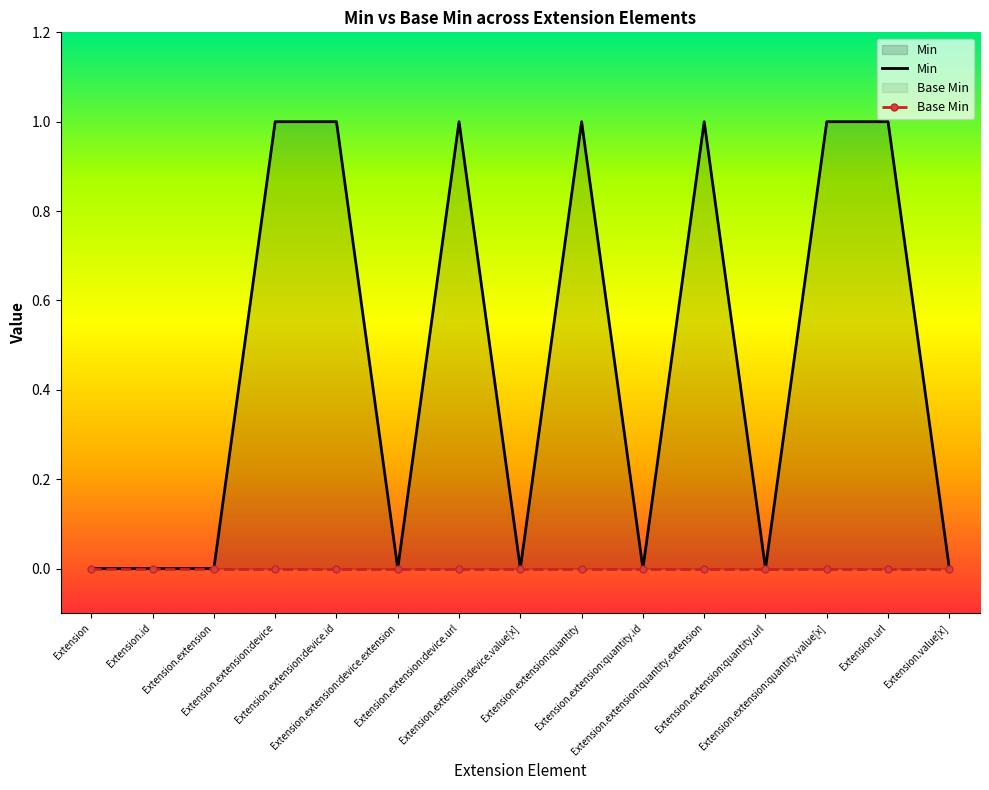

Reading left to right, extract all data points from this chart.

Min: 0	0	0	1	1	0	1	0	1	0	1	0	1	1	0
Base Min: 0	0	0	0	0	0	0	0	0	0	0	0	0	0	0